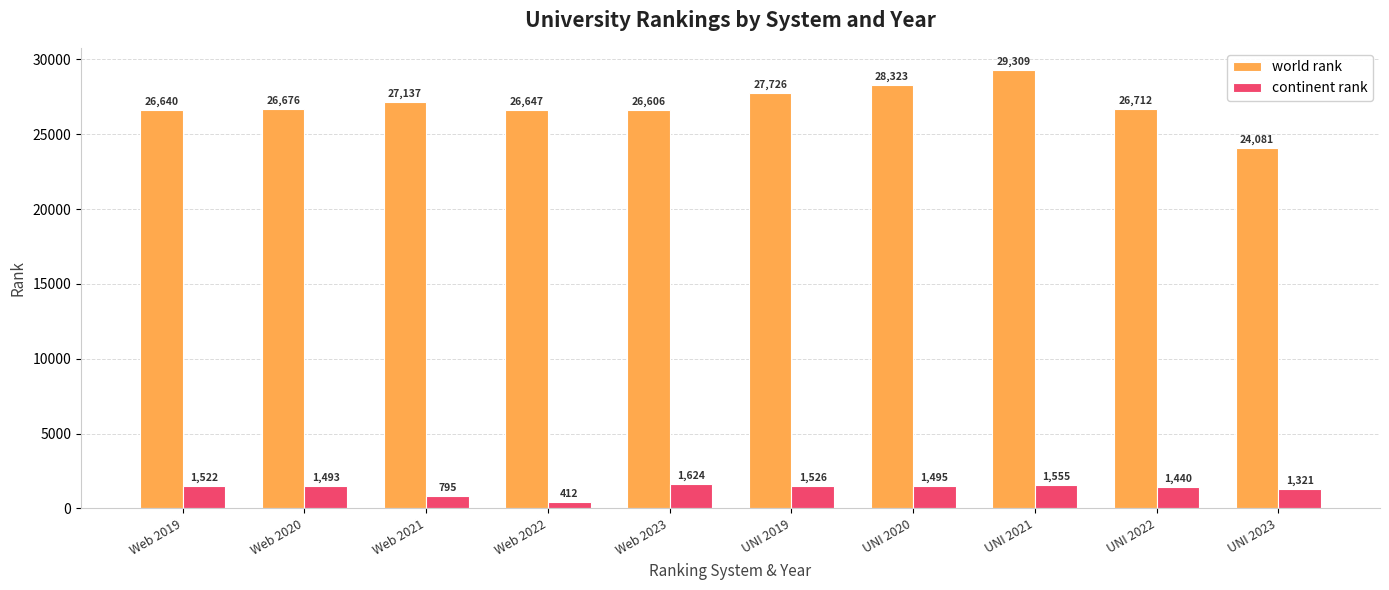

Is it true that world rank equals 24081 at UNI 2023?

True